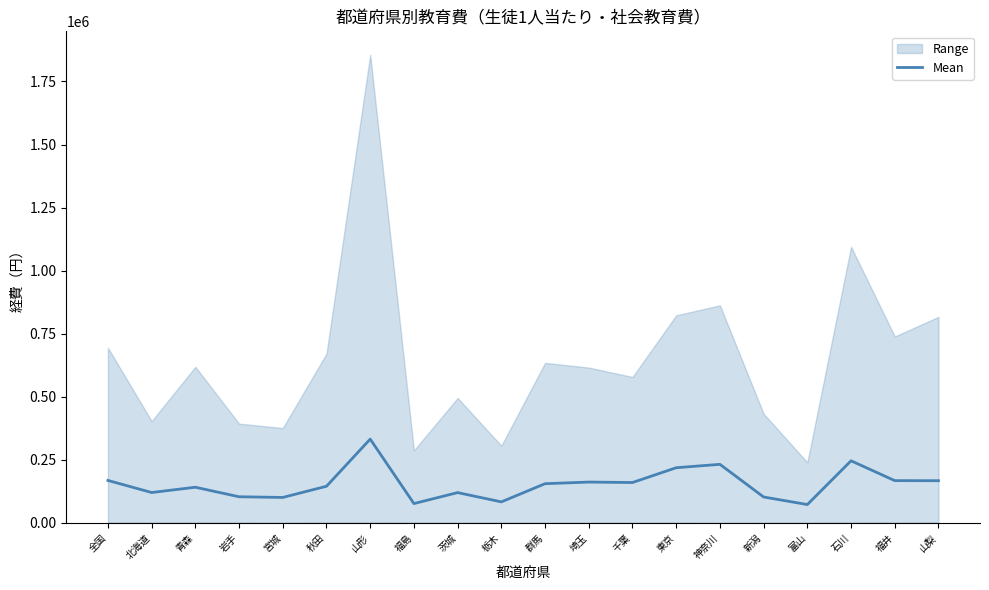

Reading right to left, list all the values displayed in this chart.

167525.8	167851.3	246458.2	73020.7	102961.7	232464.3	218960.8	160288.3	162138.5	155711.5	83602.2	120375.8	76867.7	332449.8	145564.3	101189.2	103891.8	141634.0	120694.5	168625.2